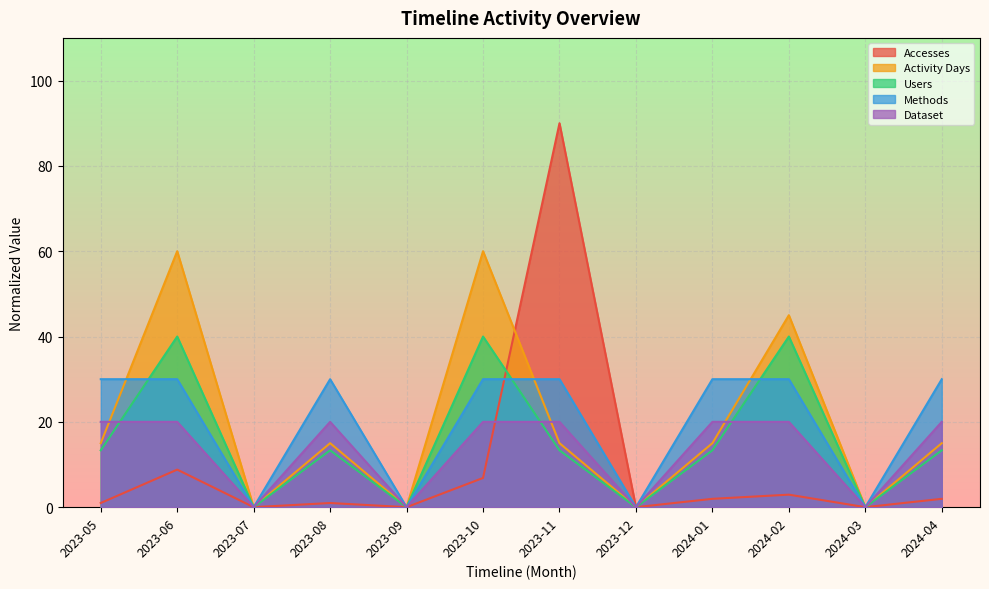

How many values in Dataset are above zero?

8